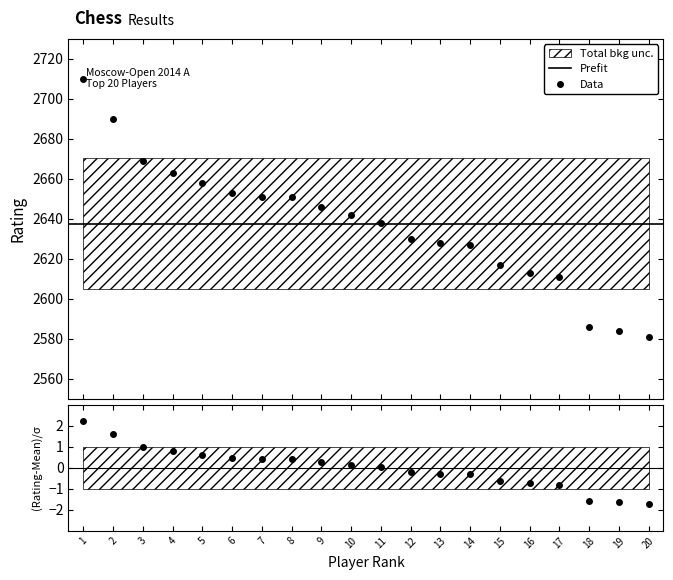

The chart shows a value of 1414 at 1. True or false?

False